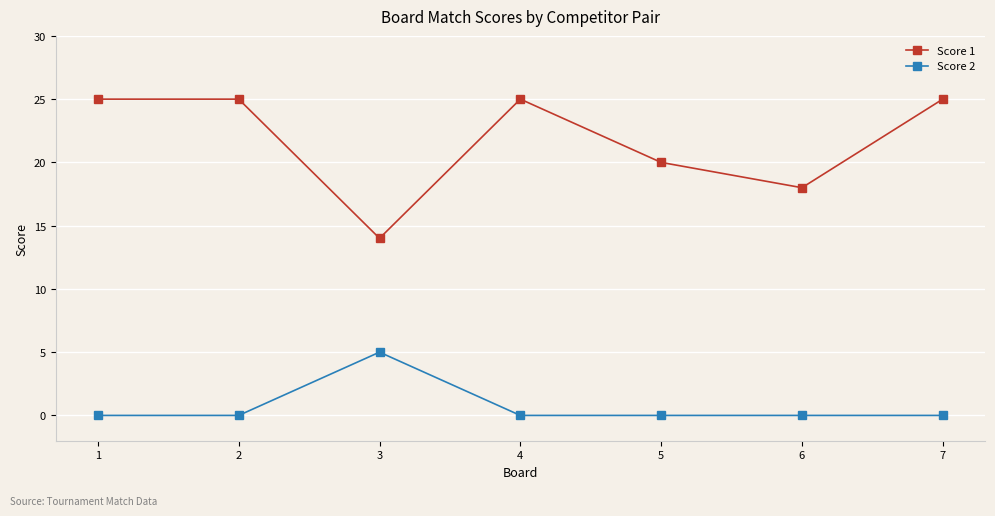

Reading left to right, what are all the values shown in this chart?

Score 1: 25	25	14	25	20	18	25
Score 2: 0	0	5	0	0	0	0